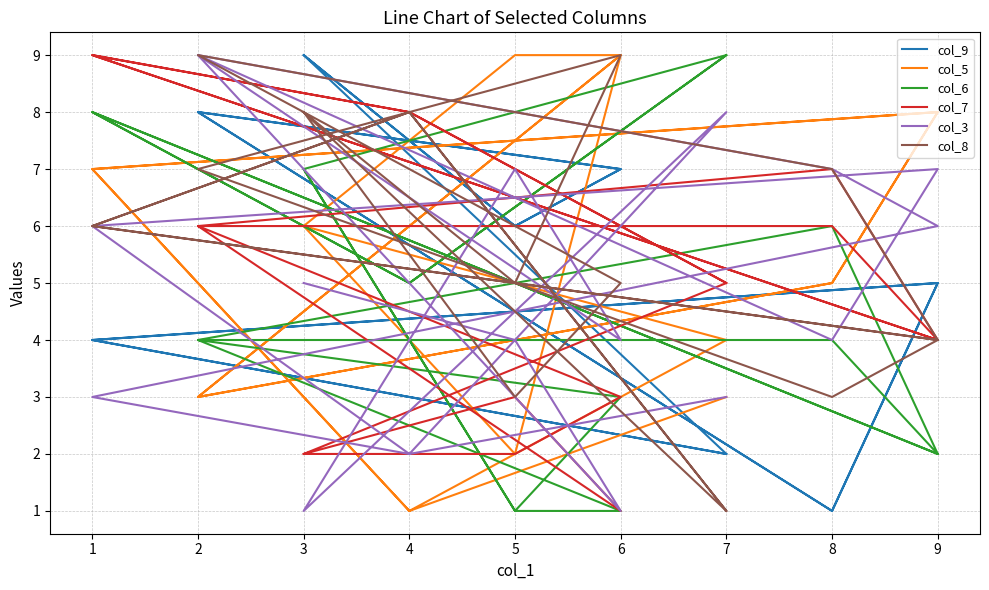

Is the value of col_8 at 2 greater than the value of col_9 at 7?

Yes